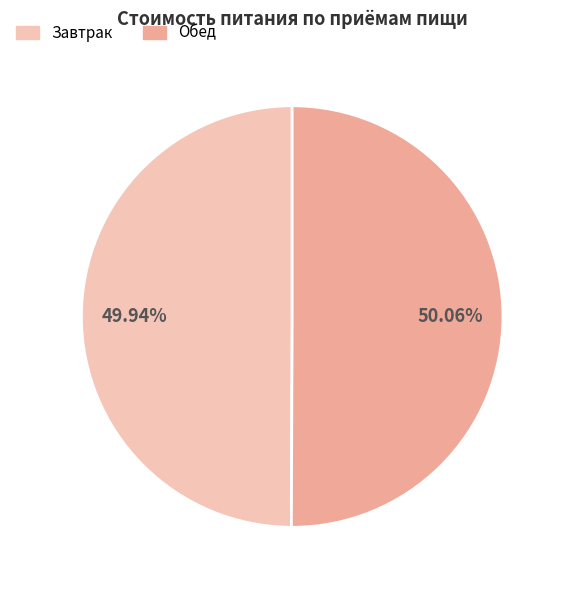

How many slices are in this pie chart?

2